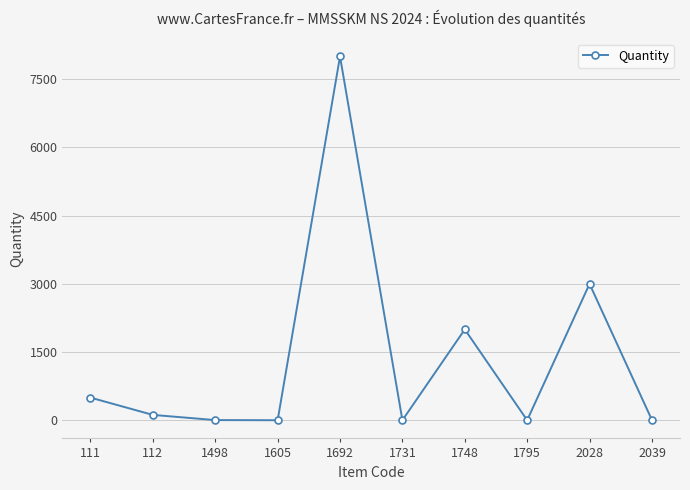

Where is the data nearest to the value 4001?

2028